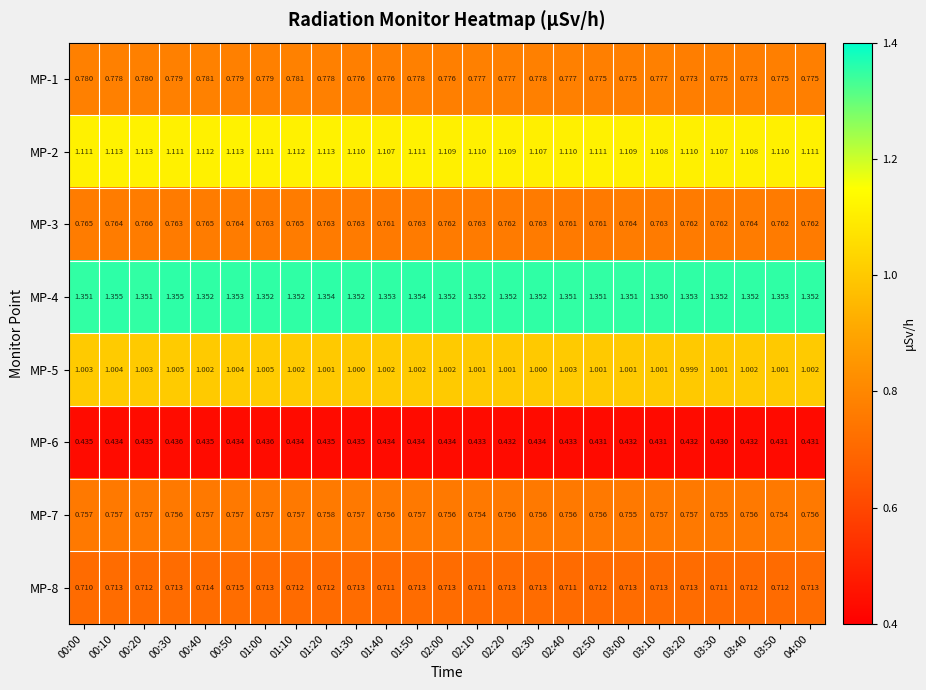

Is the value of MP-7 at 03:20 greater than the value of MP-1 at 01:50?

No